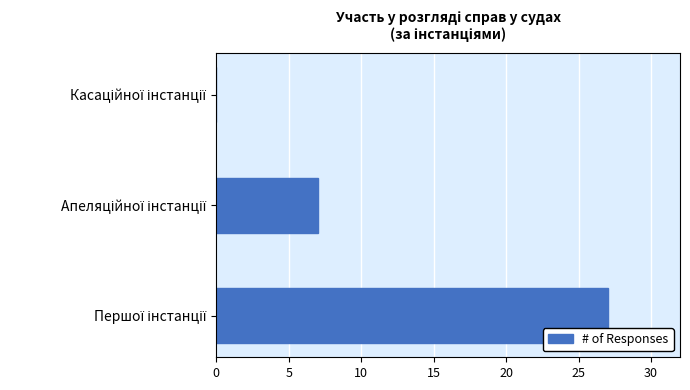

What is the maximum value shown in the chart?

27